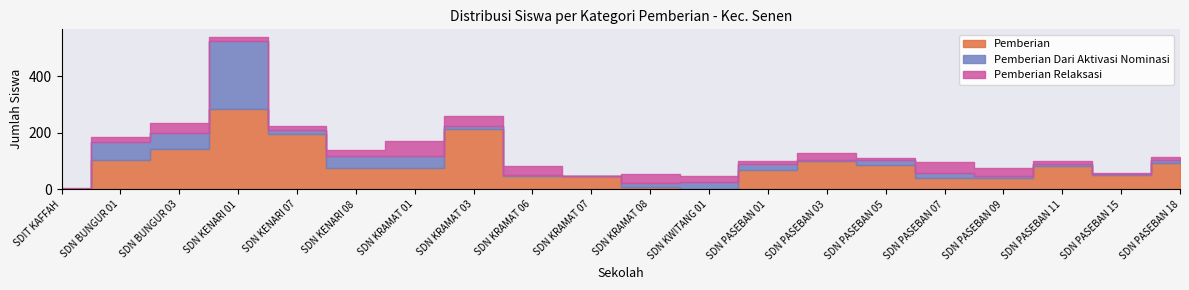

At which category does the chart reach its peak across all series?

SDN KENARI 01